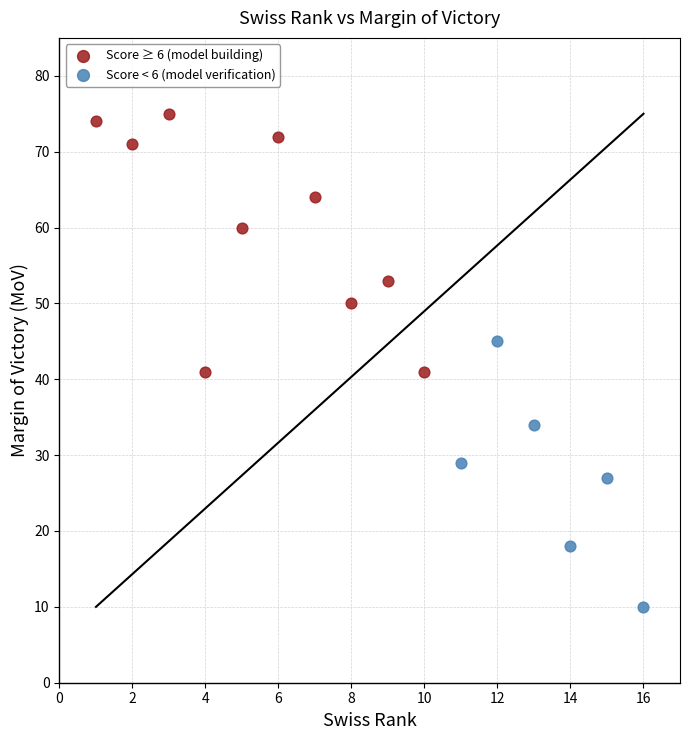

Which series contains the lowest Y value?

Score < 6 (model verification)